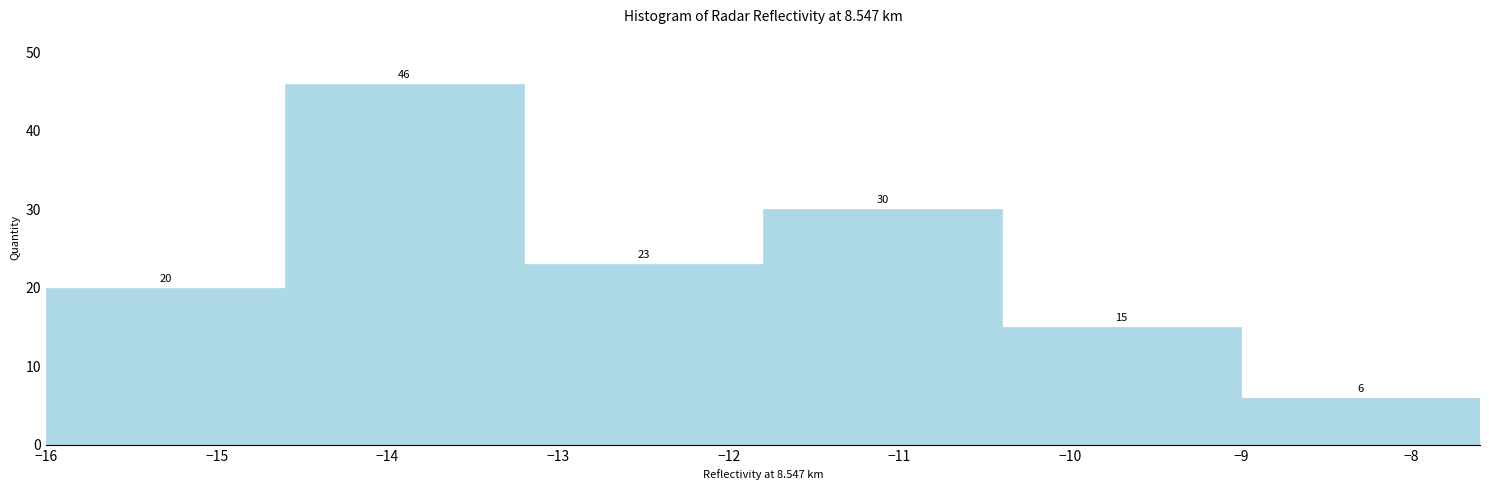

Reading left to right, transcribe this chart: for each bar, give the range it covers on the x-axis and its height.

-16.0 to -14.6: 20
-14.6 to -13.2: 46
-13.2 to -11.8: 23
-11.8 to -10.4: 30
-10.4 to -9.0: 15
-9.0 to -7.6: 6